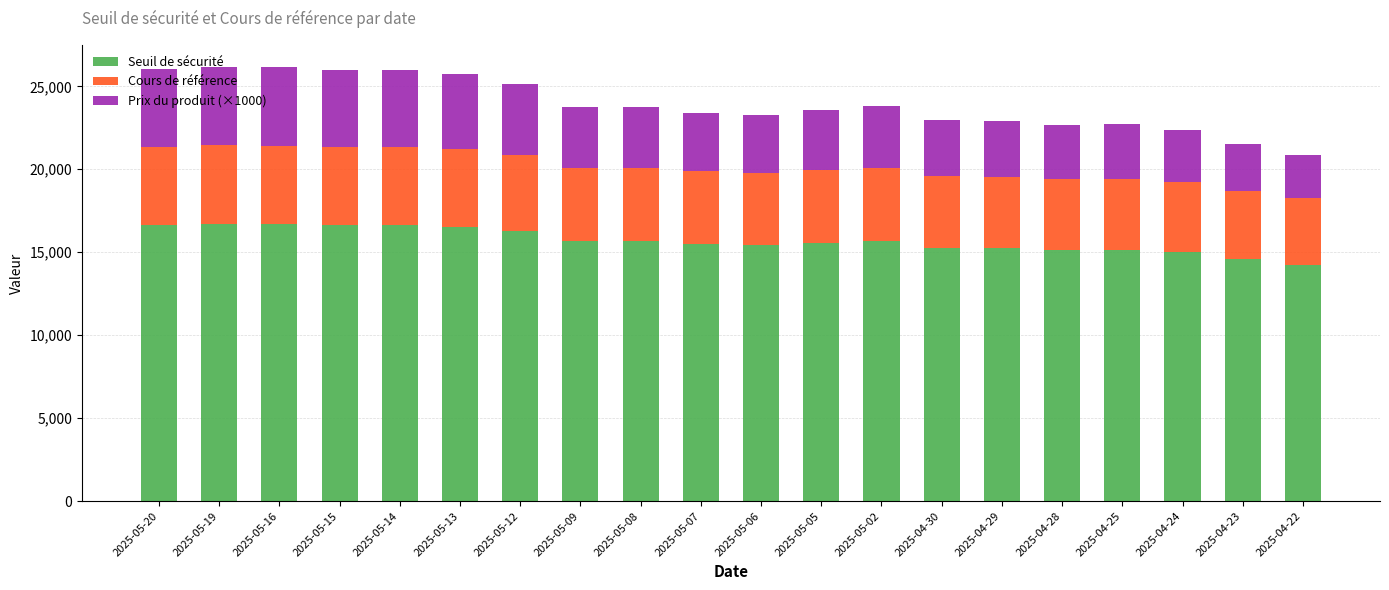

What are all the series names shown in the legend?

Seuil de sécurité, Cours de référence, Prix du produit (×1000)